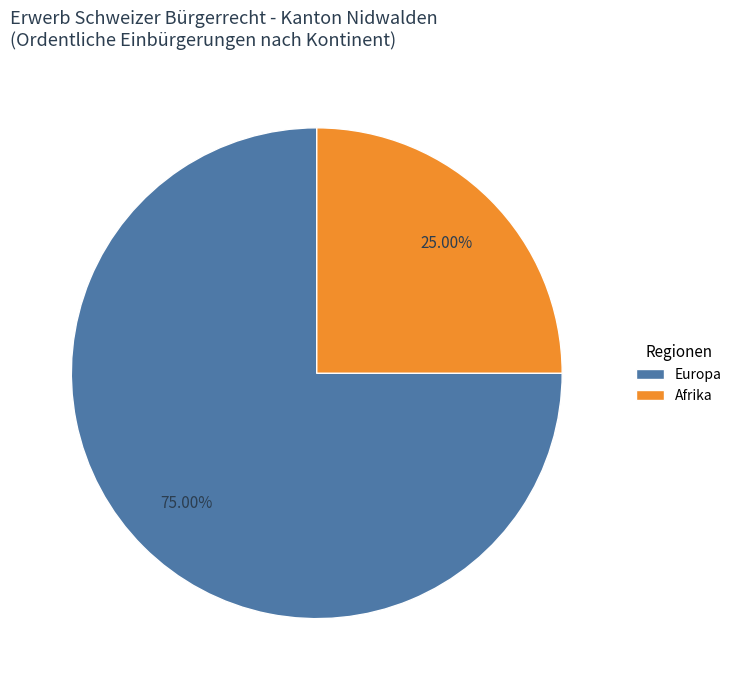

Do Europa and Afrika together represent more than half of the pie?

Yes